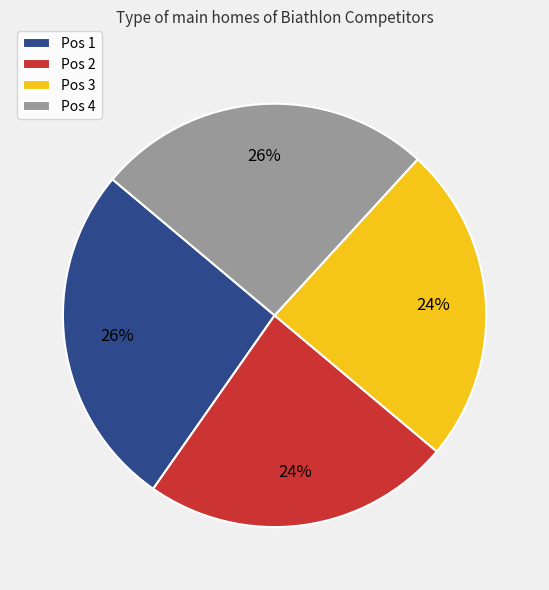

How many slices are in this pie chart?

4